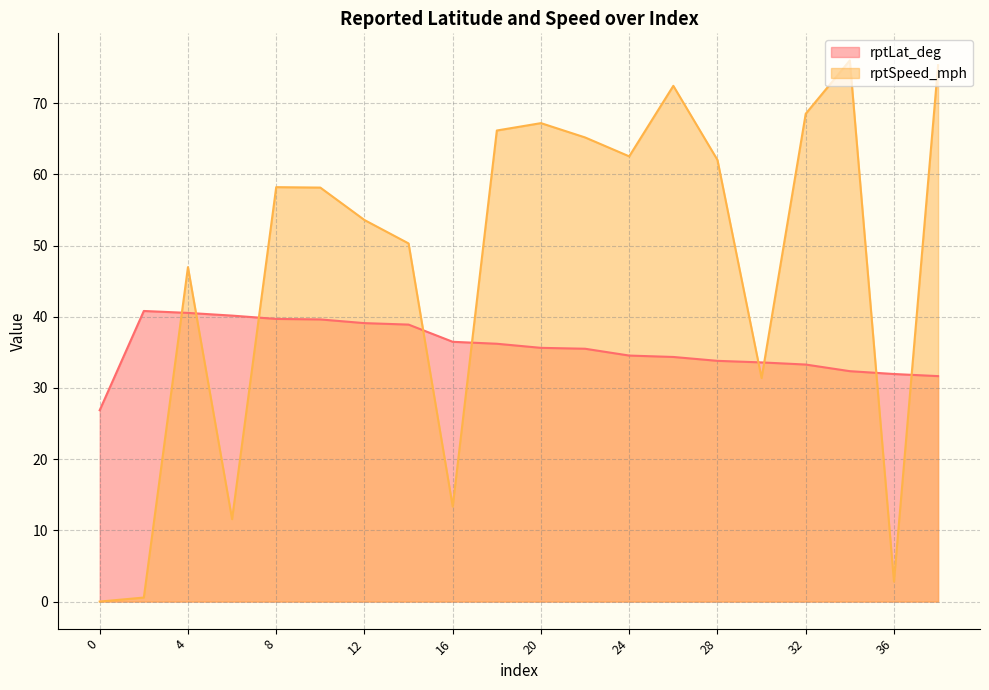

What is the sum of all rptLat_deg values?

715.1